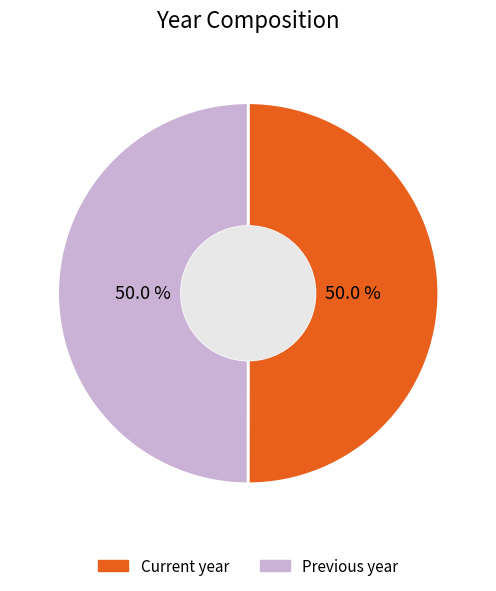

Approximately how many times larger is the value at Current year compared to Previous year?

1.0